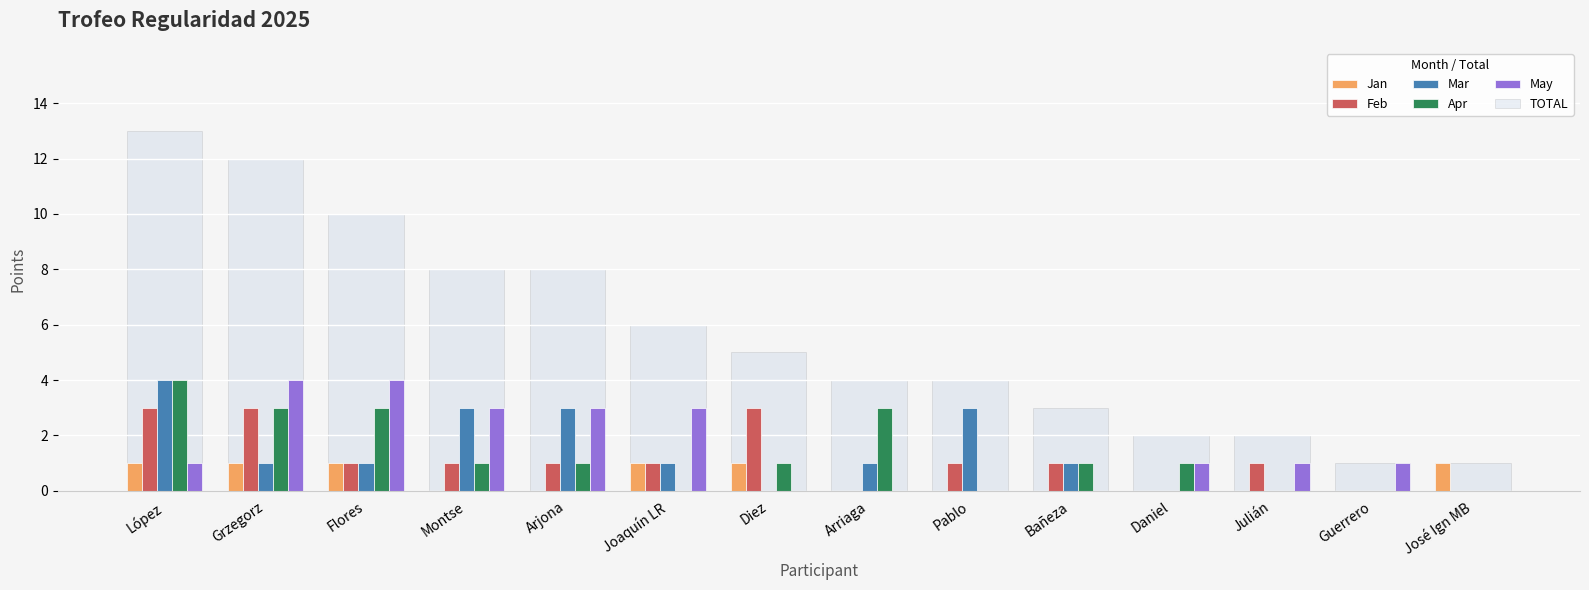

What is the maximum value for Mar?

4